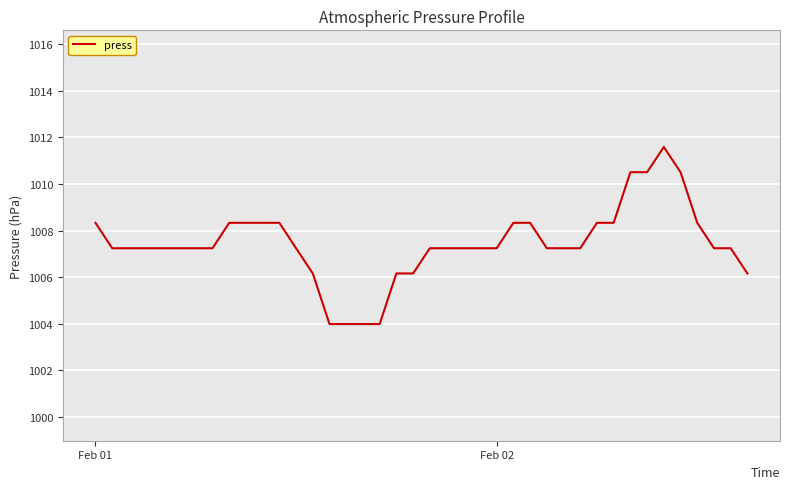

What is the minimum value shown in the chart?

1004.0